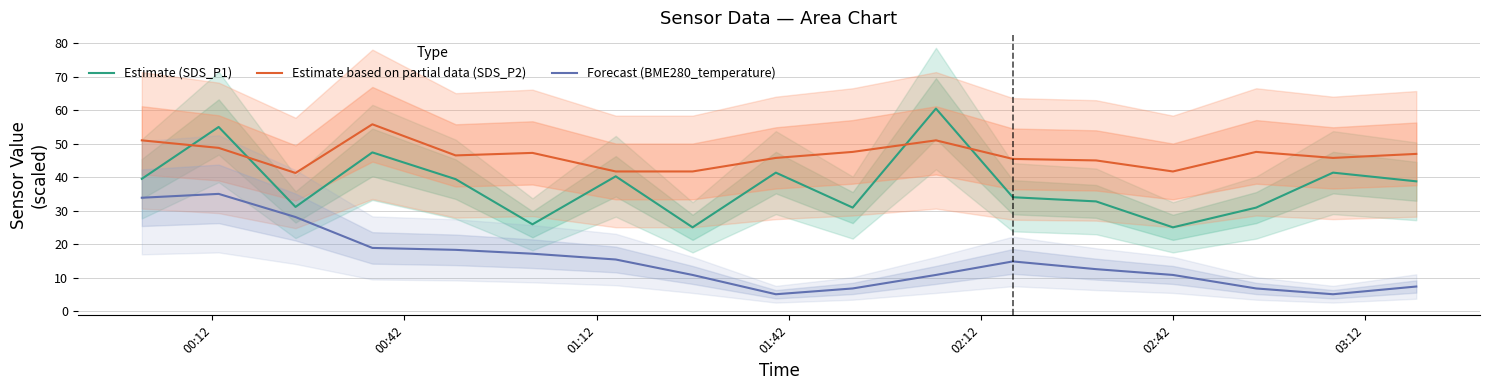

What is the average value of the Estimate based on partial data (SDS_P2) series?

46.5